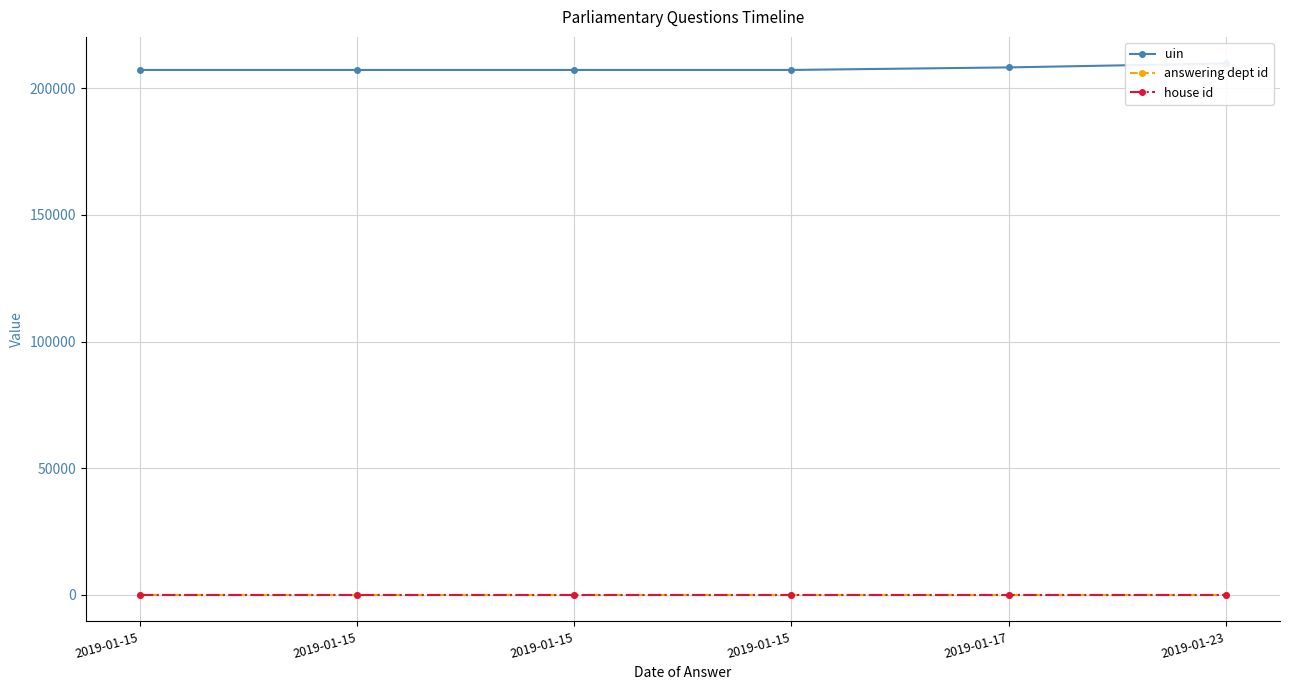

Reading left to right, extract all data points from this chart.

uin: 207234	207235	207236	207237	208242	209799
answering dept id: 1	1	1	1	1	1
house id: 1	1	1	1	1	1